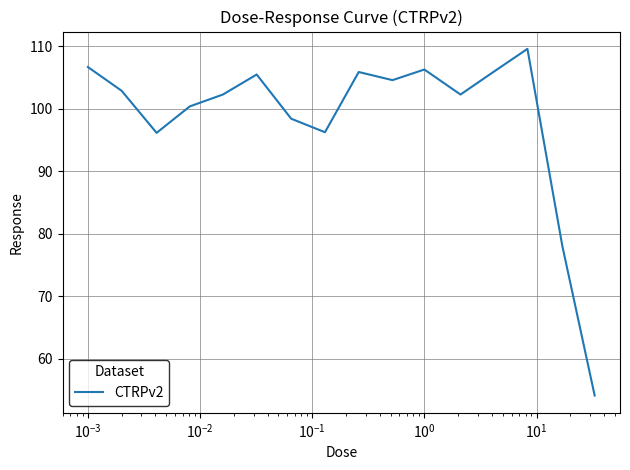

What is the maximum value shown in the chart?

109.6